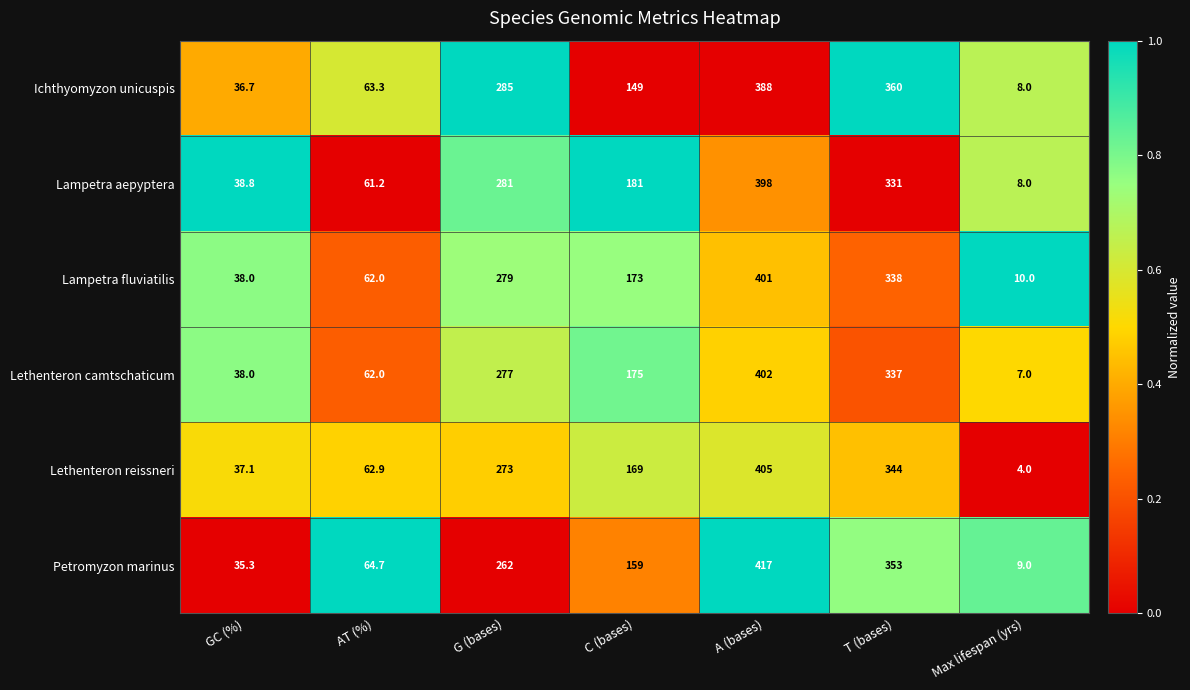

Where is Lampetra fluviatilis nearest to the value 205?

C (bases)